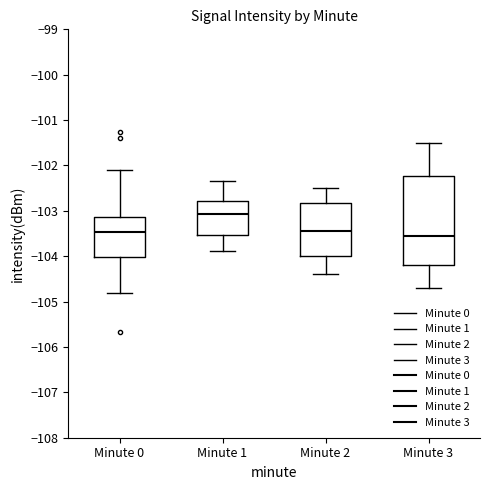

Which box is the tallest, from its lower edge to its upper edge?

Minute 3